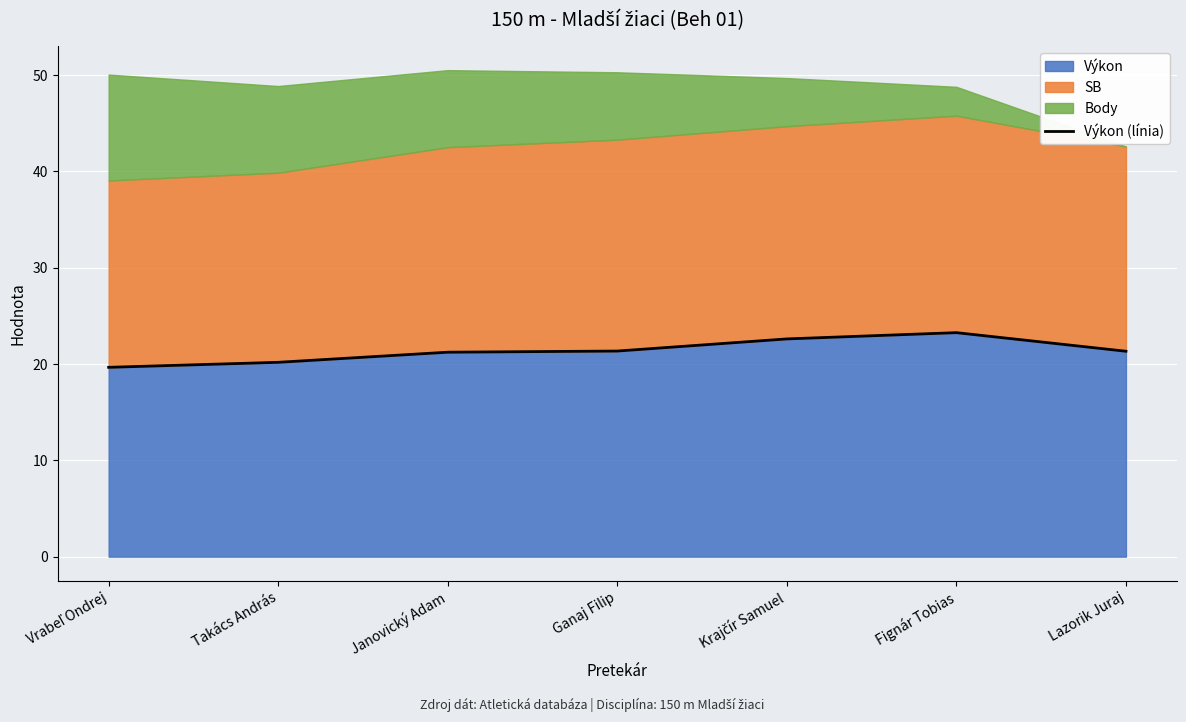

What is the highest value of the Výkon series?

23.3